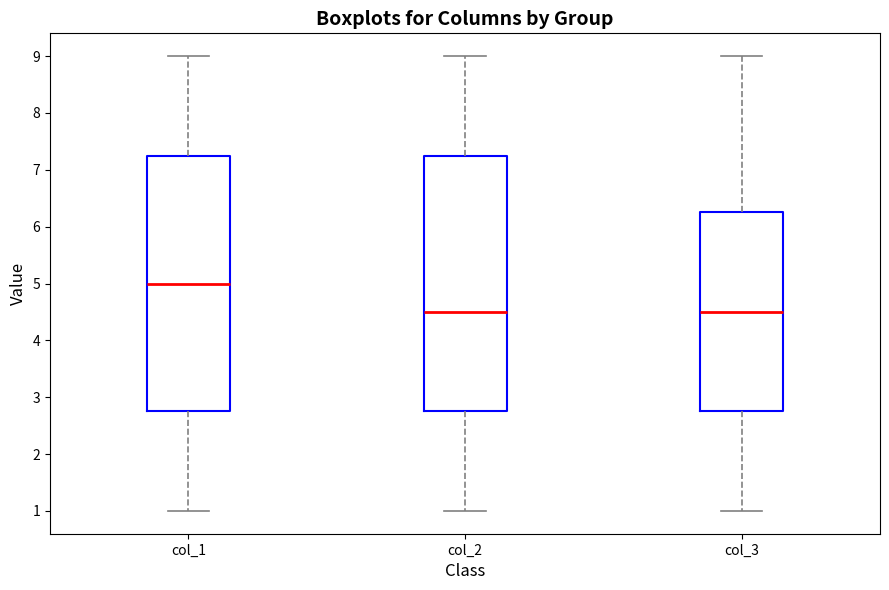

Reading left to right, read every box against the y-axis: the position of its median line, the range the box covers, and the ends of its whiskers. The values are not printed on the chart, so give them approximately, as read against the axis.

col_1: median 5.0, box 2.8 to 7.3, whiskers 1.0 to 9.0
col_2: median 4.5, box 2.8 to 7.3, whiskers 1.0 to 9.0
col_3: median 4.5, box 2.8 to 6.3, whiskers 1.0 to 9.0